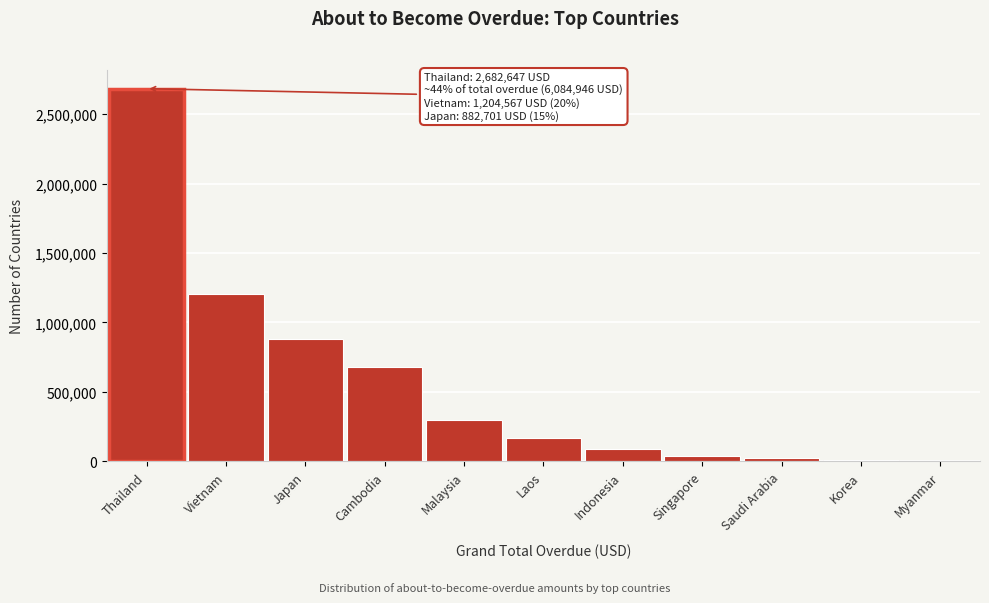

Where is the data nearest to the value 1341323?

Vietnam